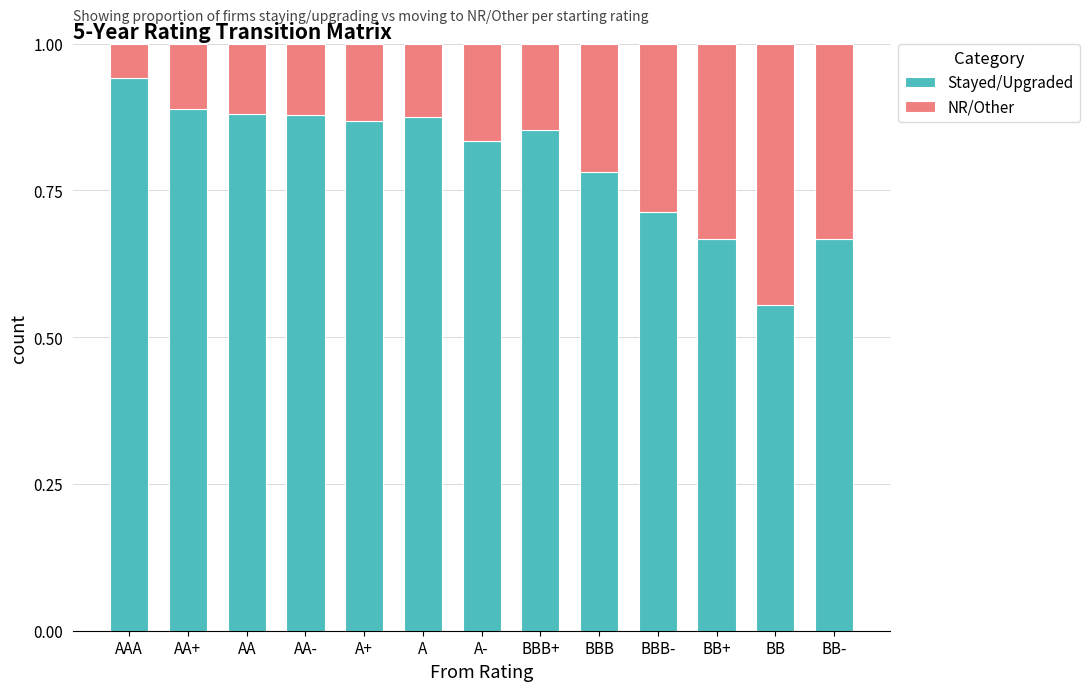

What is the total value across all series at BBB+?

1.0